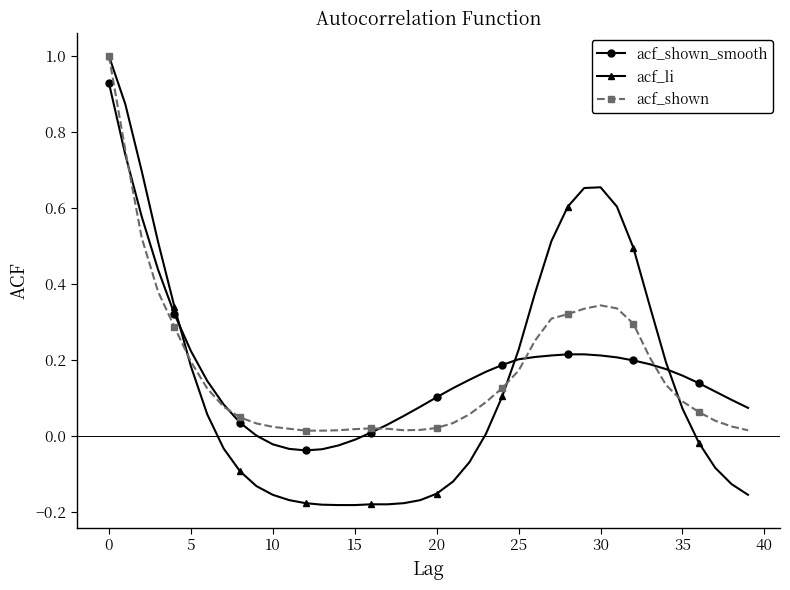

True or false: acf_shown_smooth and acf_li cross at least once.

True